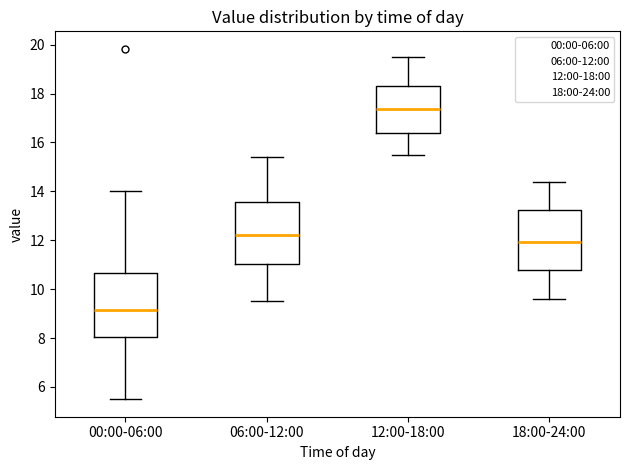

Reading left to right, read every box against the y-axis: the position of its median line, the range the box covers, and the ends of its whiskers. The values are not printed on the chart, so give them approximately, as read against the axis.

00:00-06:00: median 9.2, box 8.0 to 10.6, whiskers 5.6 to 14.0
06:00-12:00: median 12.2, box 11.0 to 13.6, whiskers 9.6 to 15.4
12:00-18:00: median 17.4, box 16.4 to 18.4, whiskers 15.6 to 19.6
18:00-24:00: median 12.0, box 10.8 to 13.2, whiskers 9.6 to 14.4